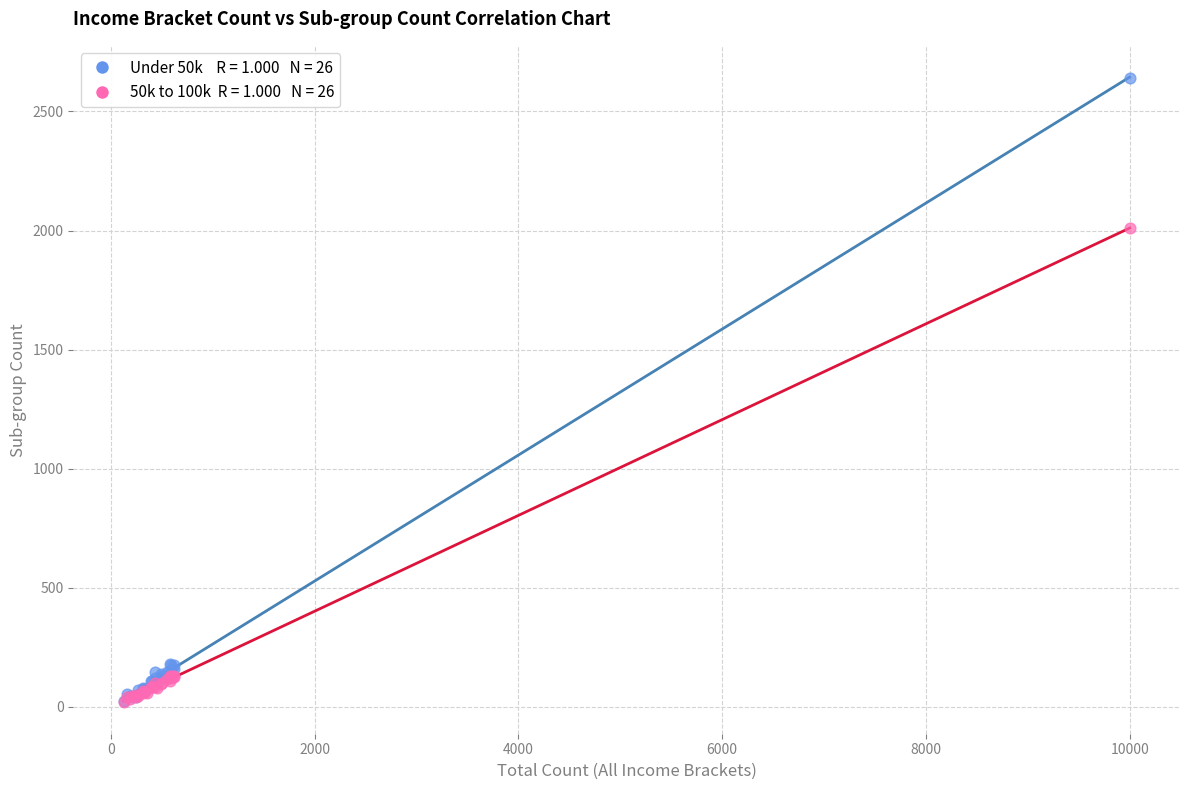

Across all series, what Y value is closest to 1330?

2010